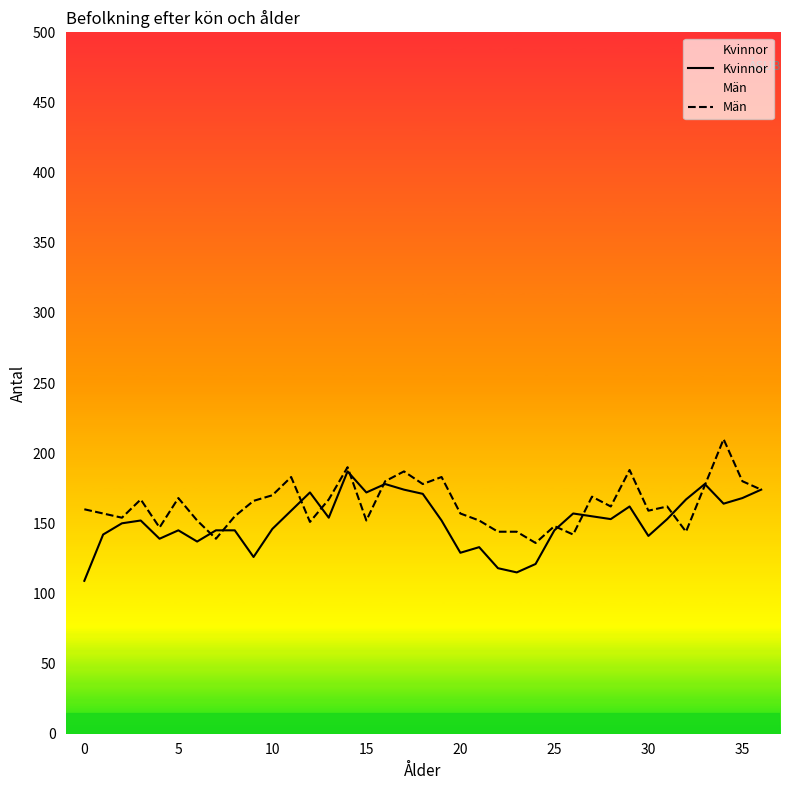

Reading left to right, extract all data points from this chart.

Kvinnor: 109	142	150	152	139	145	137	145	145	126	146	159	172	154	187	172	178	174	171	152	129	133	118	115	121	145	157	155	153	162	141	153	167	178	164	168	174
Män: 160	157	154	167	147	168	152	139	155	166	170	183	151	167	190	152	180	187	178	183	157	152	144	144	136	148	142	169	162	188	159	162	144	177	210	180	174